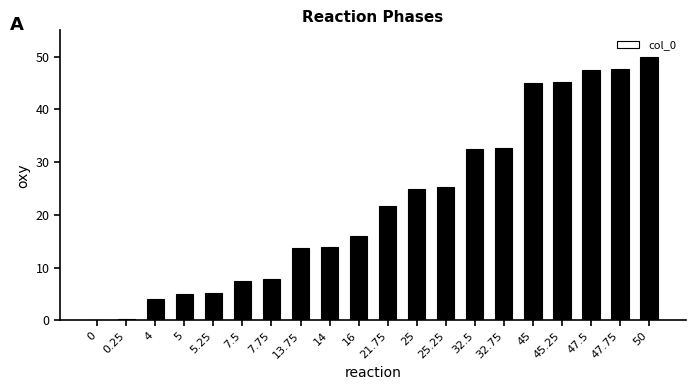

Count the number of data series in this chart.

1